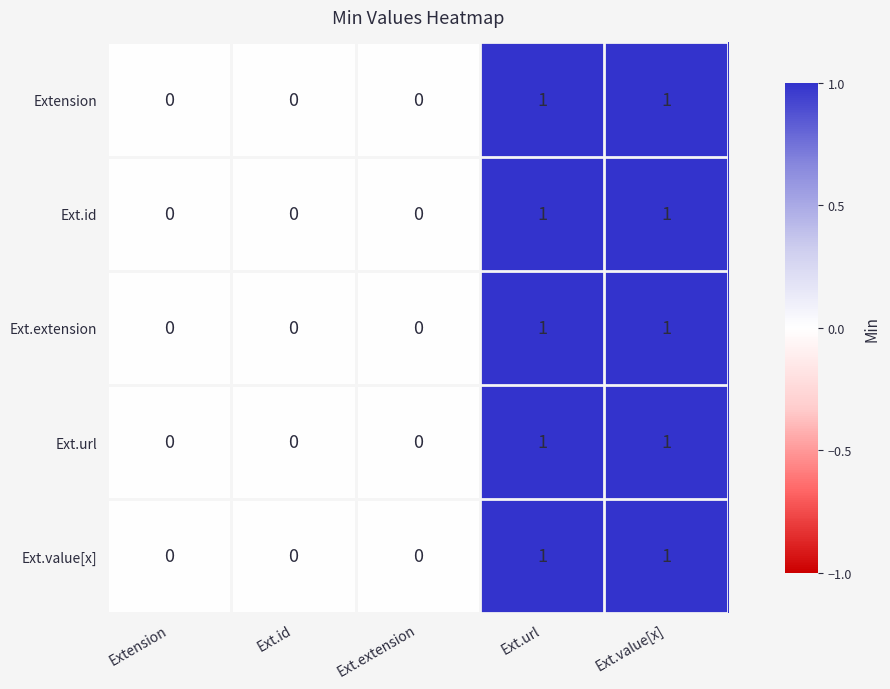

Count the number of data series in this chart.

5